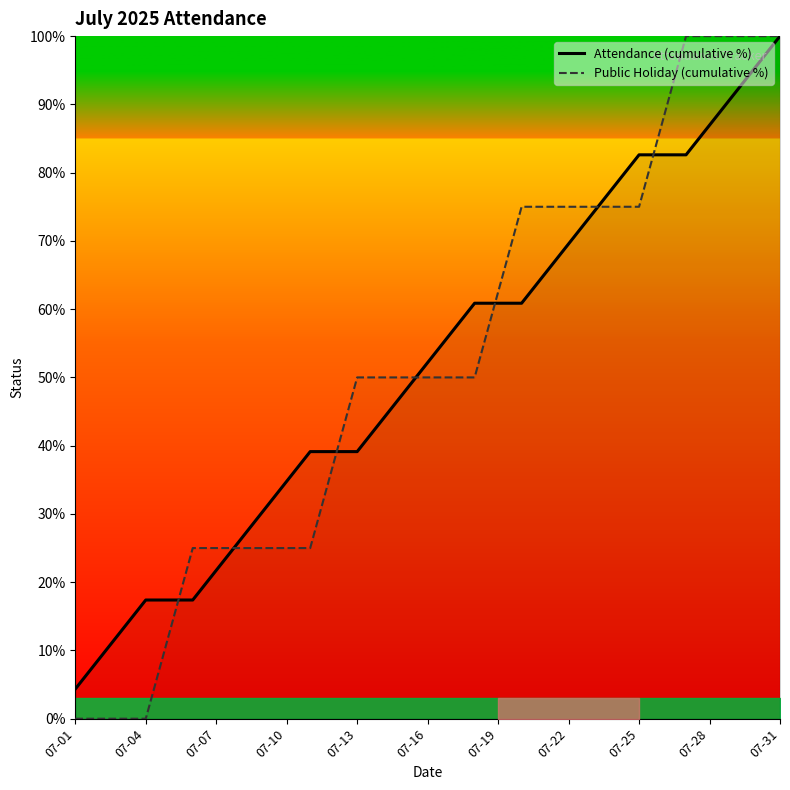

True or false: Attendance (cumulative %) has more than 0 interior local peaks.

False